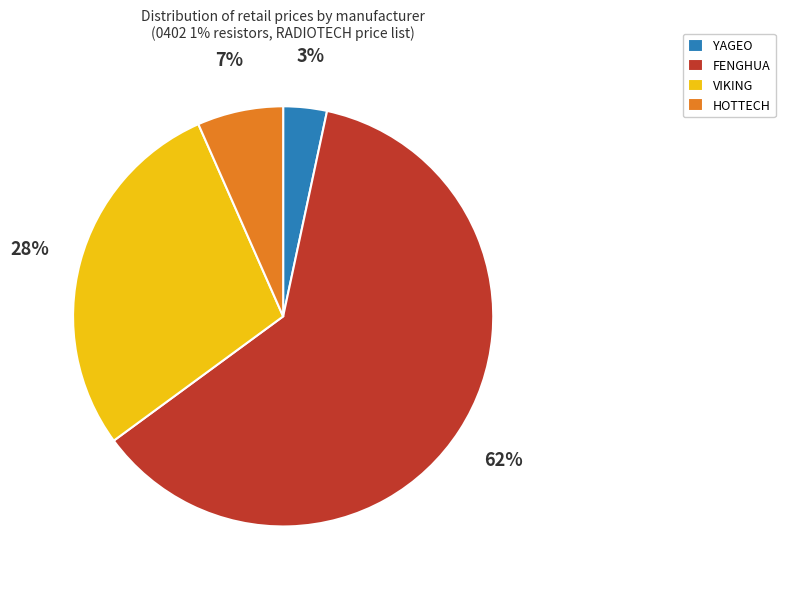

To the nearest percent, what is the average slice percentage?

25%